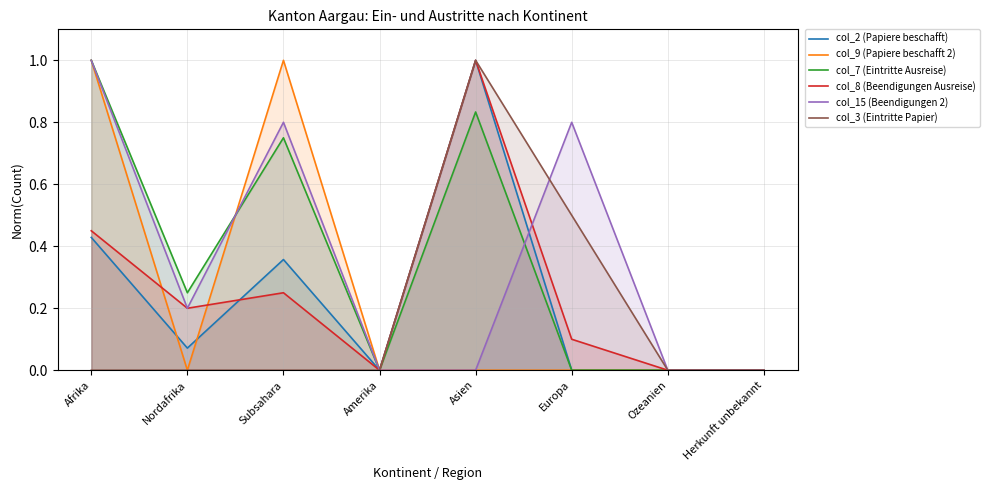

Reading right to left, extract all data points from this chart.

col_2 (Papiere beschafft): 0.0	0.0	0.0	1.0	0.0	0.4	0.1	0.4
col_9 (Papiere beschafft 2): 0.0	0.0	0.0	0.0	0.0	1.0	0.0	1.0
col_7 (Eintritte Ausreise): 0.0	0.0	0.0	0.8	0.0	0.8	0.2	1.0
col_8 (Beendigungen Ausreise): 0.0	0.0	0.1	1.0	0.0	0.2	0.2	0.5
col_15 (Beendigungen 2): 0.0	0.0	0.8	0.0	0.0	0.8	0.2	1.0
col_3 (Eintritte Papier): 0.0	0.0	0.5	1.0	0.0	0.0	0.0	0.0